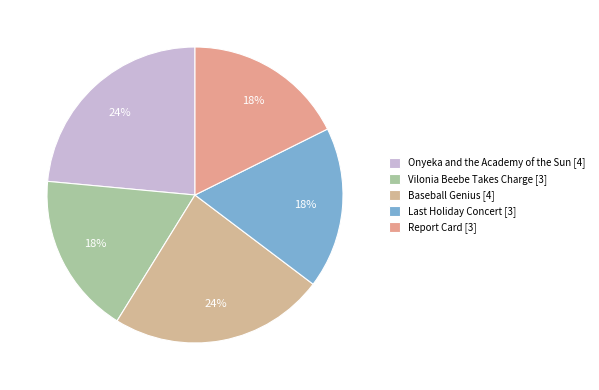

What percentage is the Vilonia Beebe Takes Charge slice, to the nearest percent?

18%